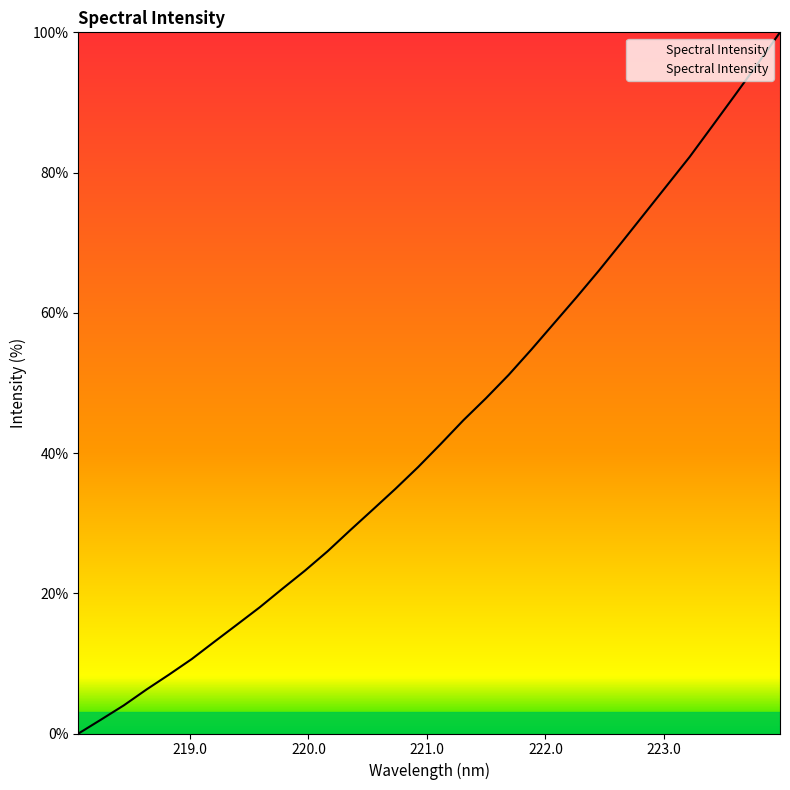

What is the difference between the maximum and minimum values?

100.0